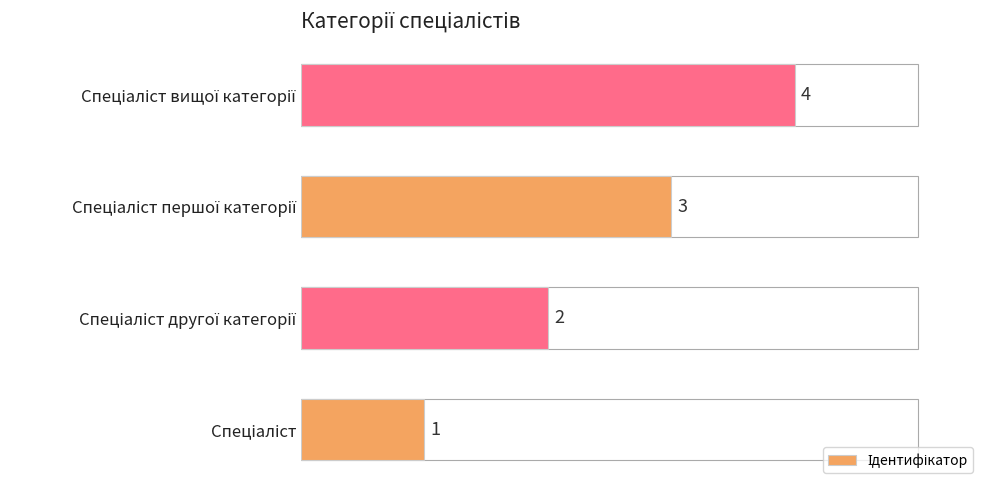

What is the greatest value displayed?

4